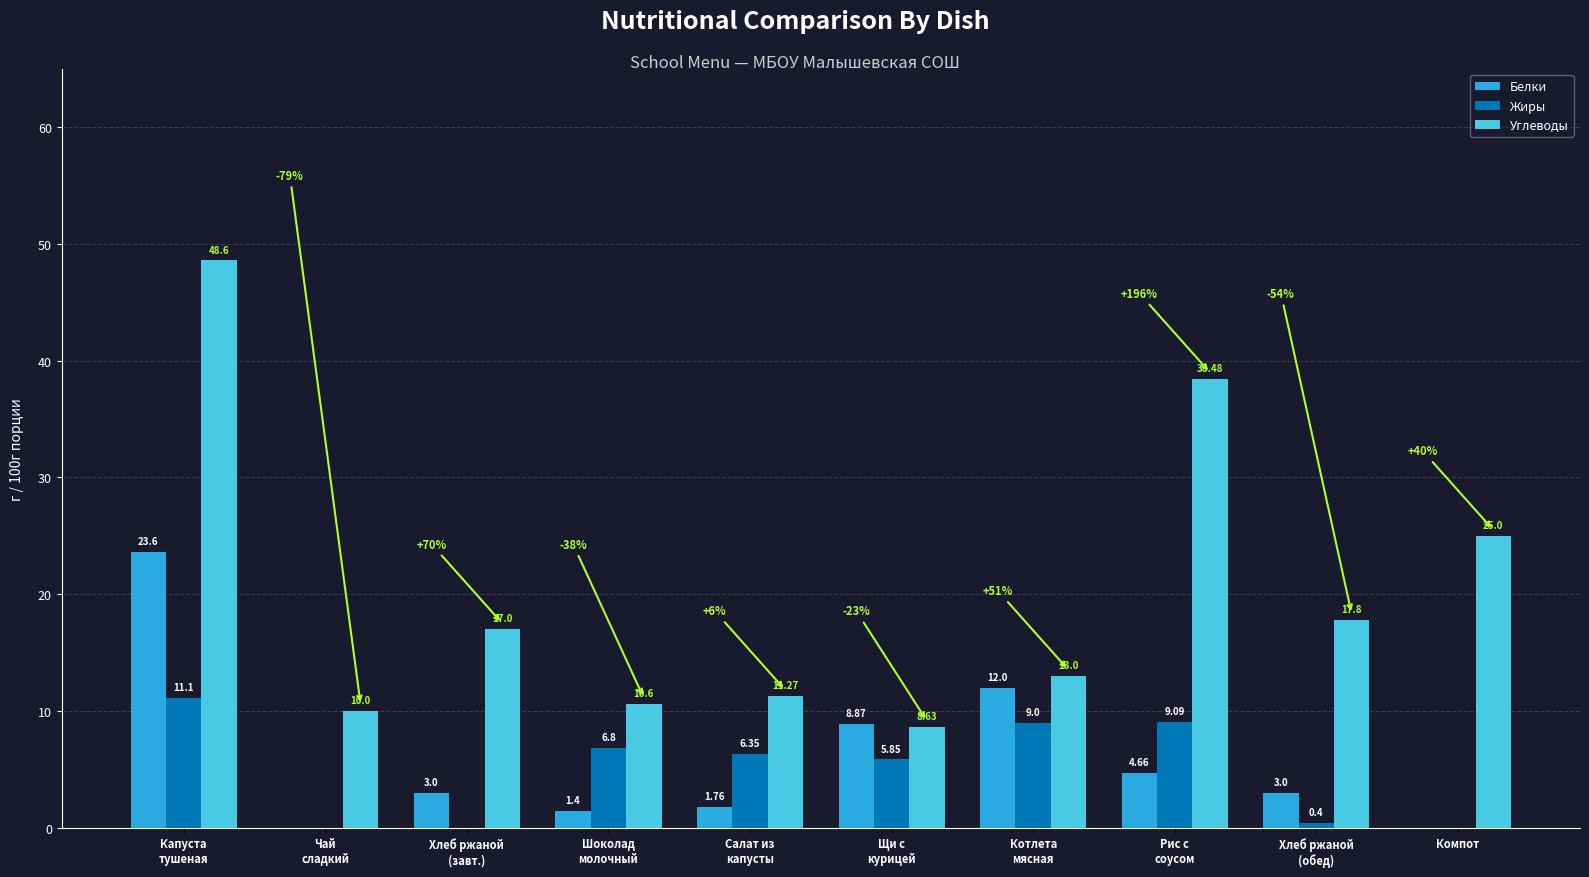

What is the sum of all Углеводы values?

200.4